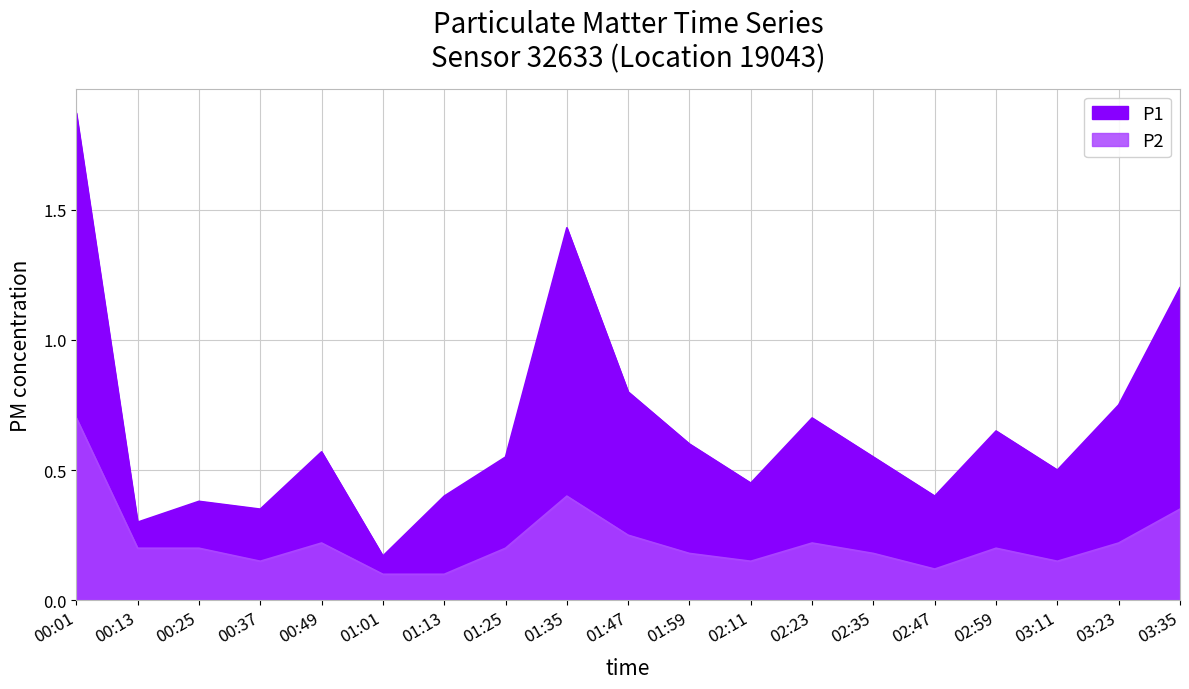

What is the total value across all series at 01:13?

0.5